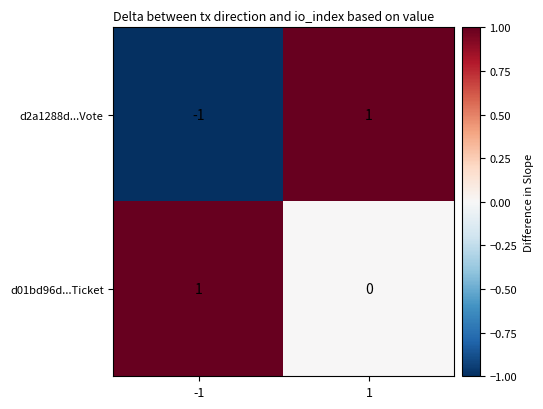

The d2a1288d...Vote series shows -1 at -1. True or false?

True